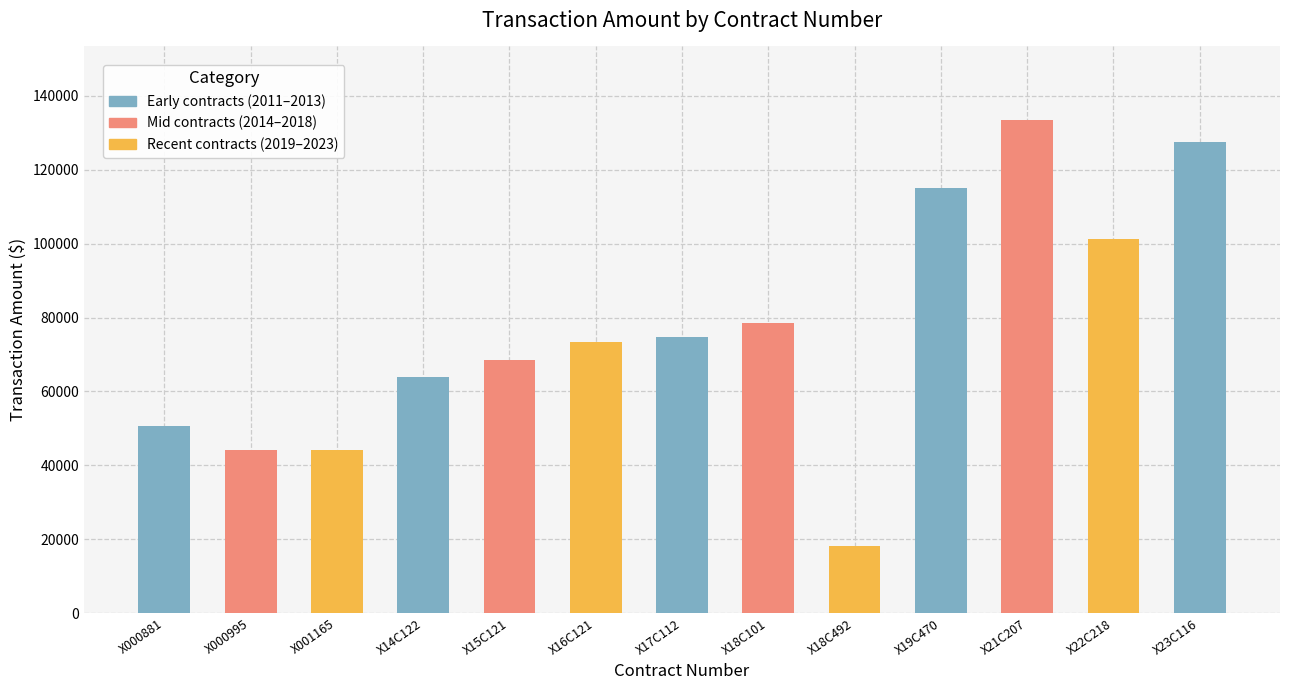

Where is the data nearest to the value 75758?

X17C112